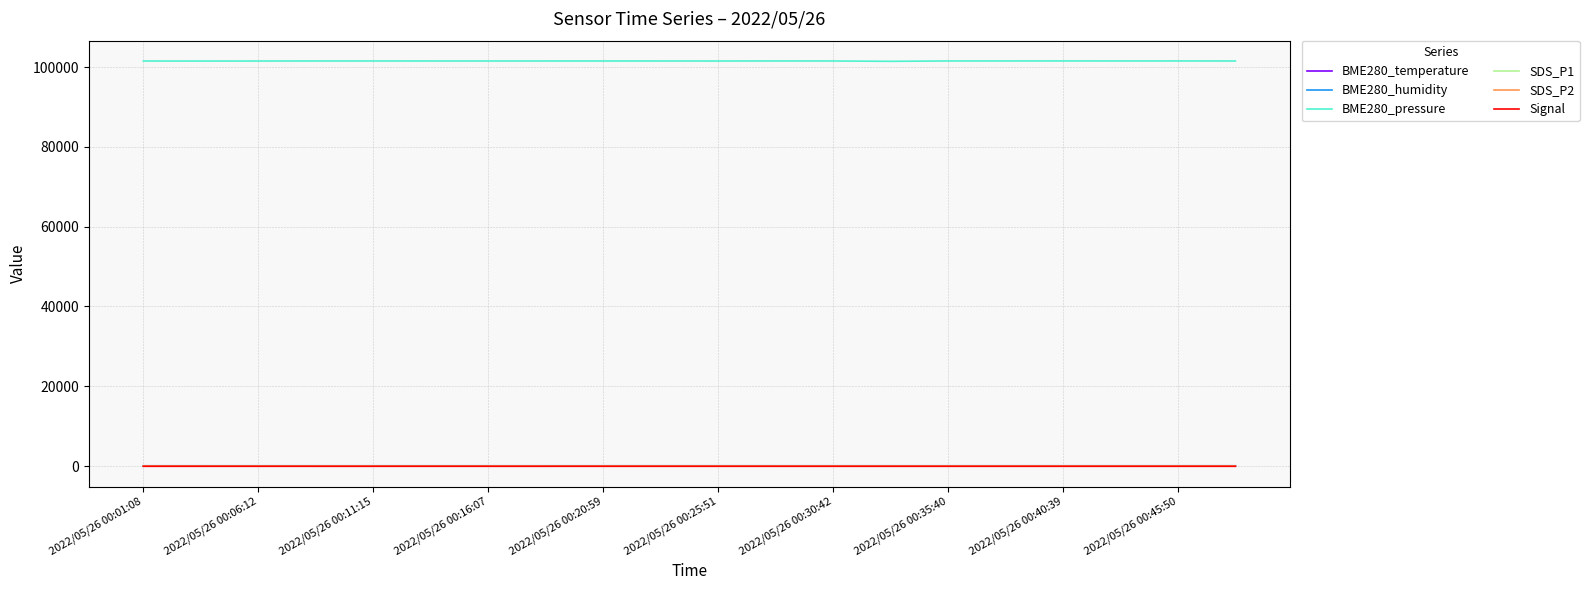

What are all the series names shown in the legend?

BME280_temperature, BME280_humidity, BME280_pressure, SDS_P1, SDS_P2, Signal